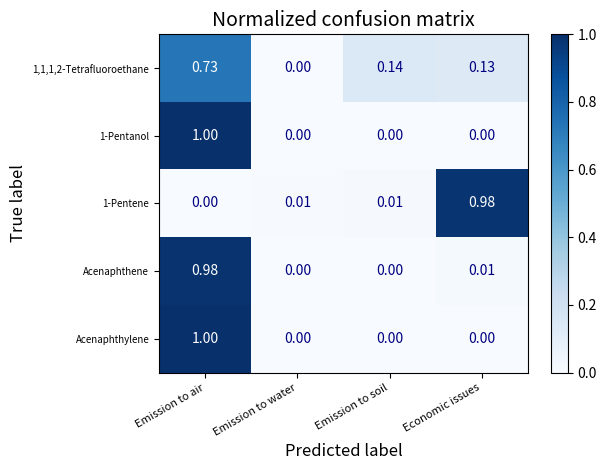

At which category is the sum across all series the highest?

Emission to air